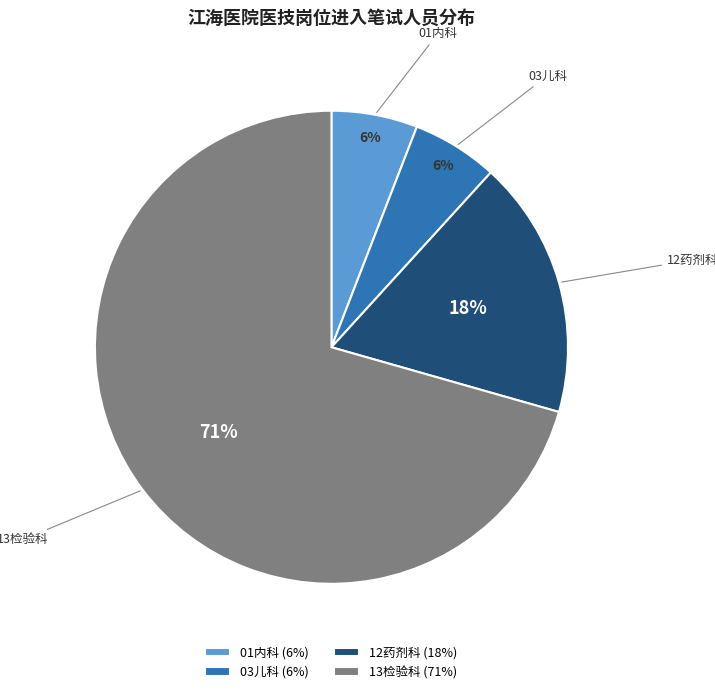

Combined, do 12药剂科 and 01内科 account for over 50%?

No